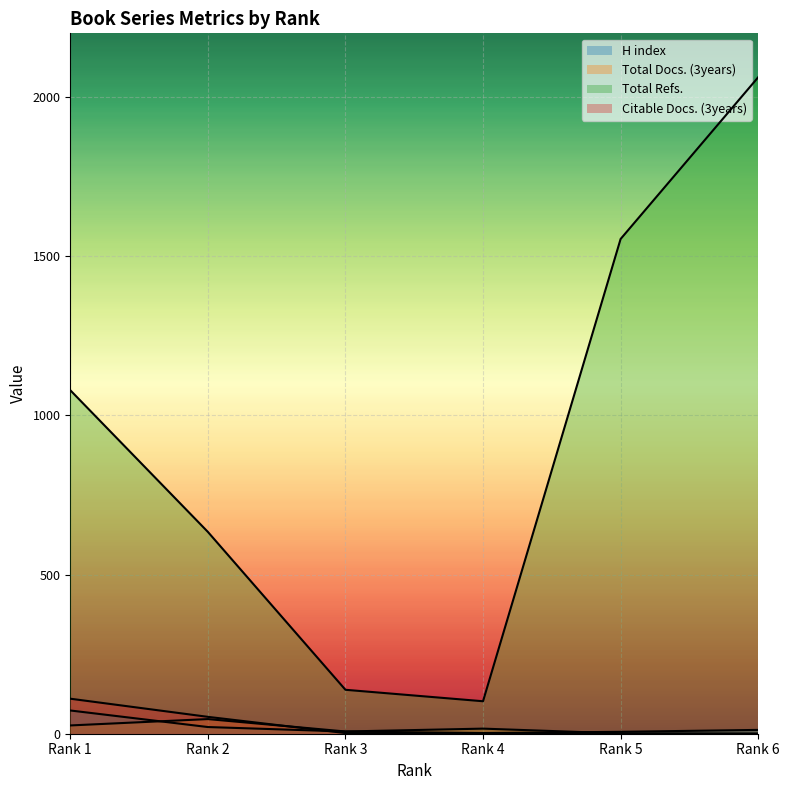

True or false: Citable Docs. (3years) has a value of 70 at Rank 5.

False